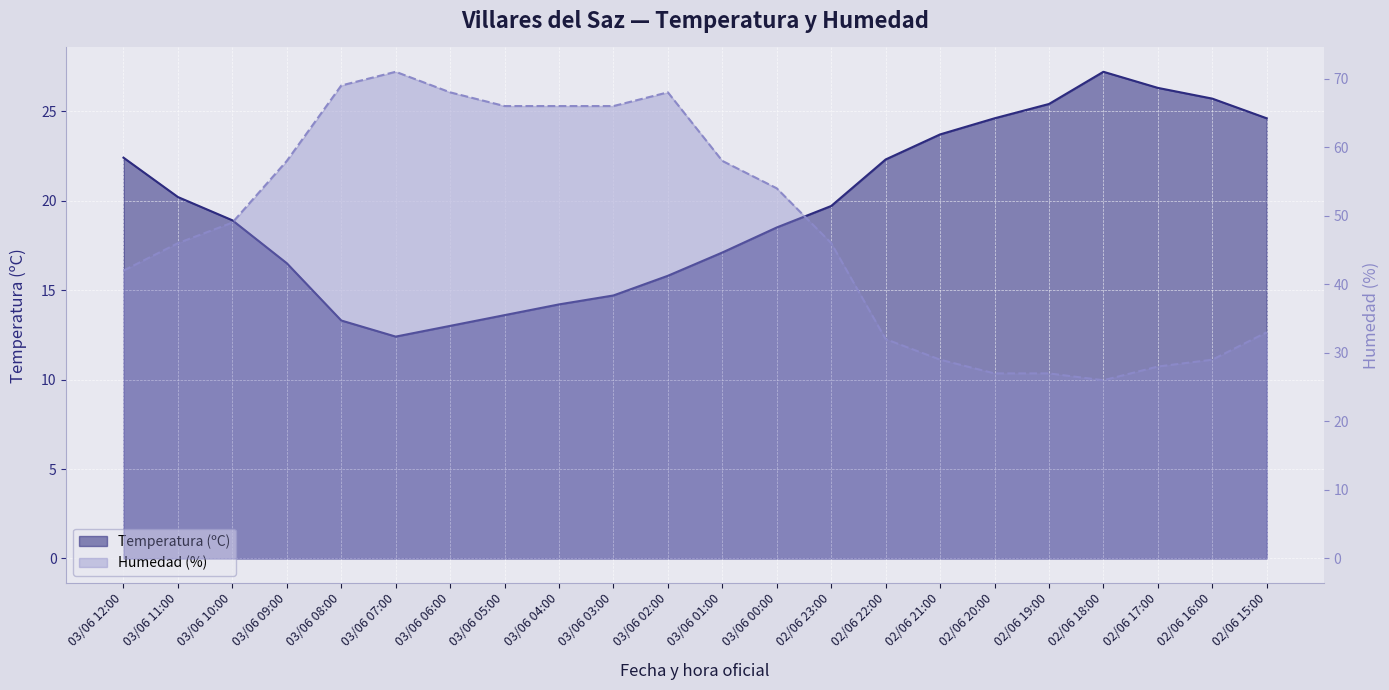

Reading left to right, transcribe all the data shown in this chart.

Temperatura (ºC): 22.4	20.2	18.9	16.5	13.3	12.4	13.0	13.6	14.2	14.7	15.8	17.1	18.5	19.7	22.3	23.7	24.6	25.4	27.2	26.3	25.7	24.6
Humedad (%): 42.0	46.0	49.0	58.0	69.0	71.0	68.0	66.0	66.0	66.0	68.0	58.0	54.0	46.0	32.0	29.0	27.0	27.0	26.0	28.0	29.0	33.0